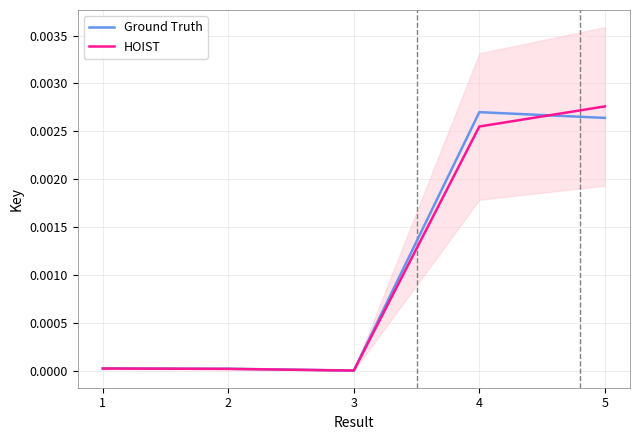

How many values in HOIST are above zero?

4